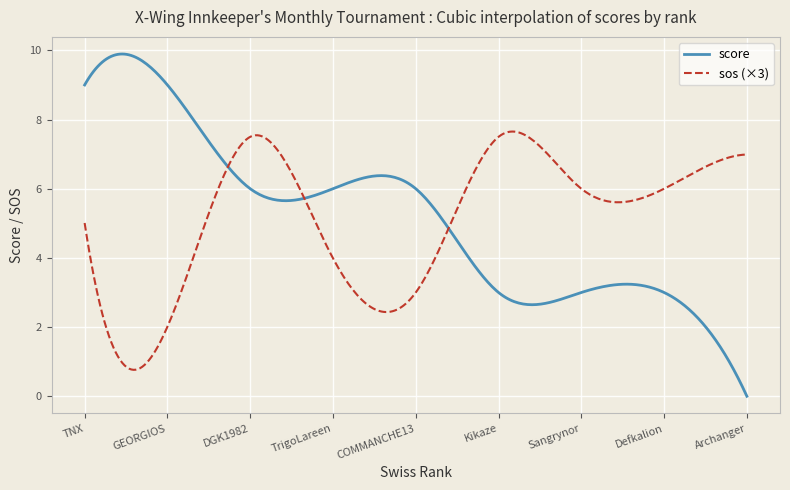

Which series has the widest spread of values?

score